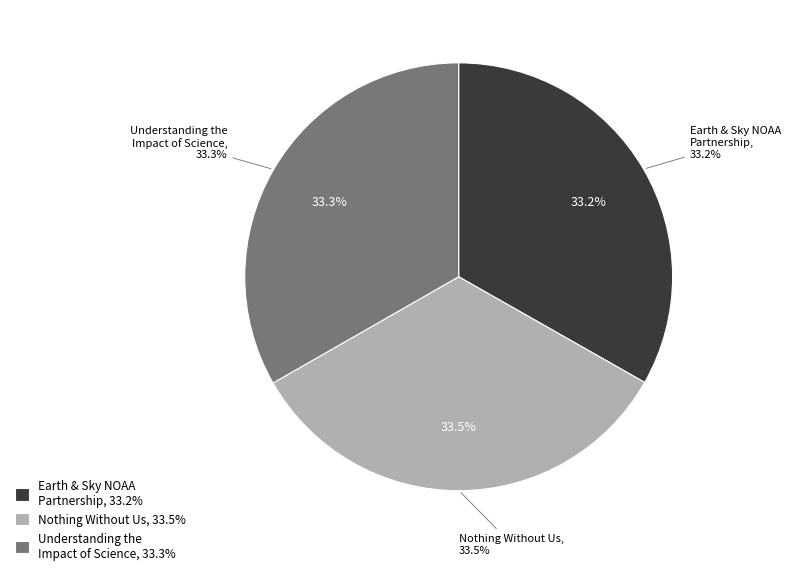

Which slice is the largest?

Nothing Without Us